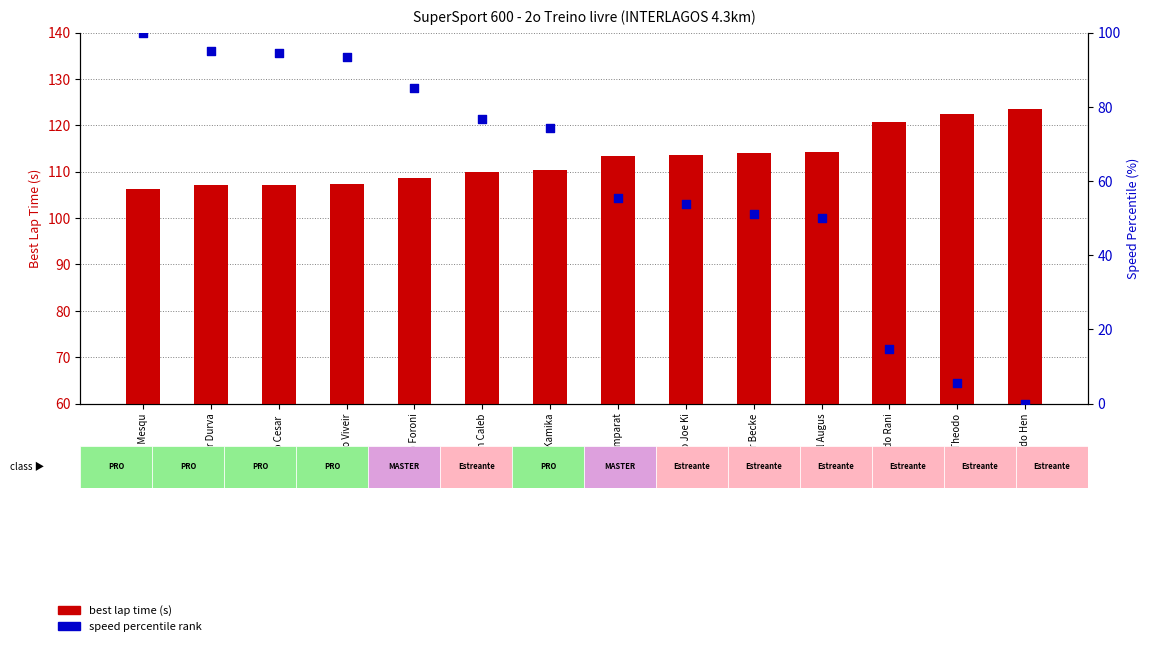

What is the total value across all series at Paulo Joe Ki?

167.4